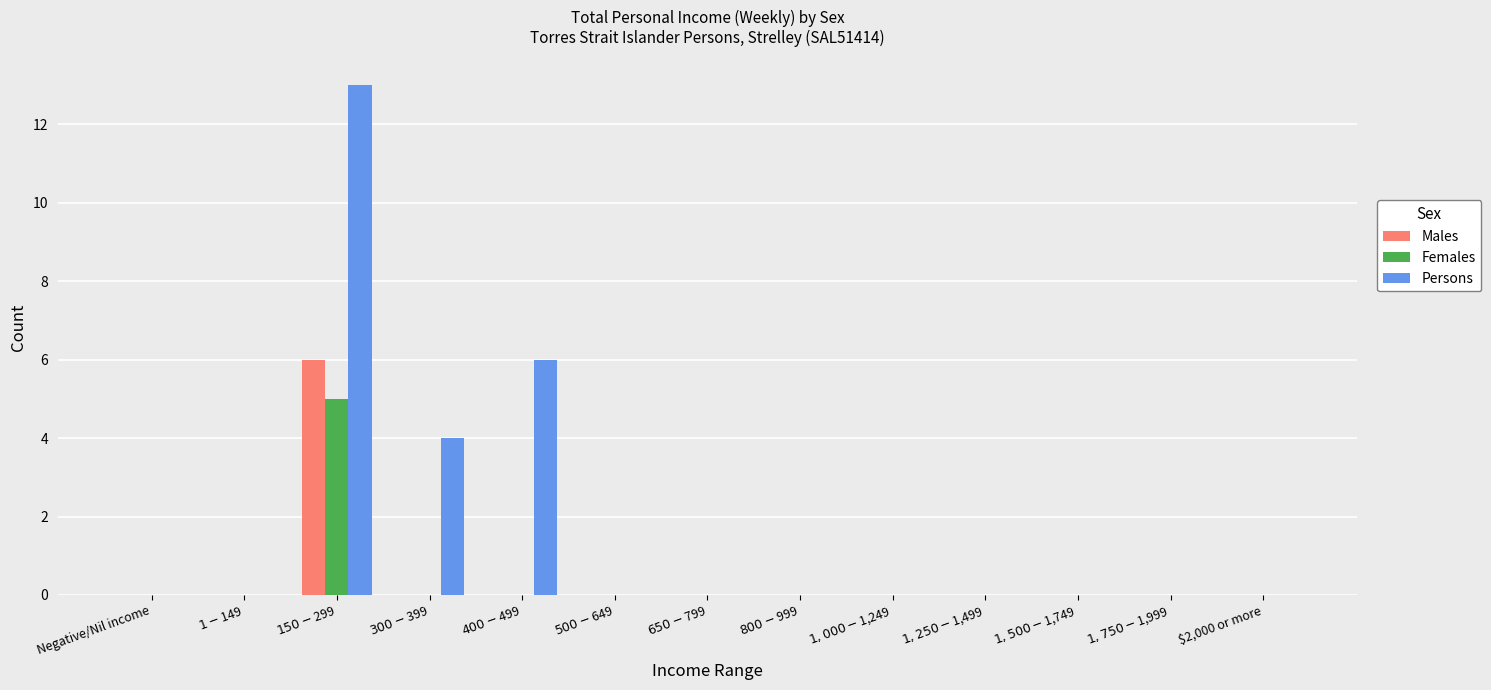

Which series has the largest range (max minus min)?

Persons